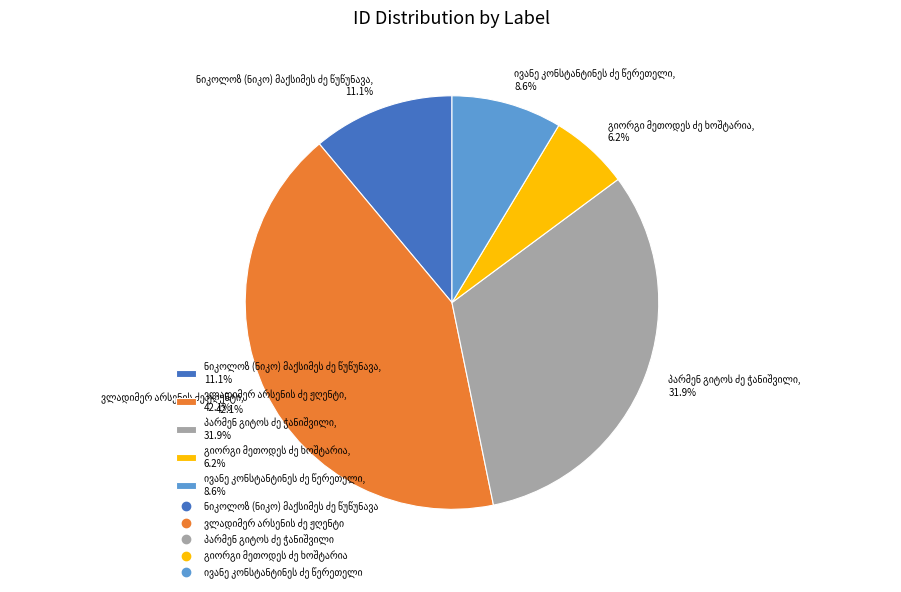

Is there any slice that represents more than half of the pie?

No